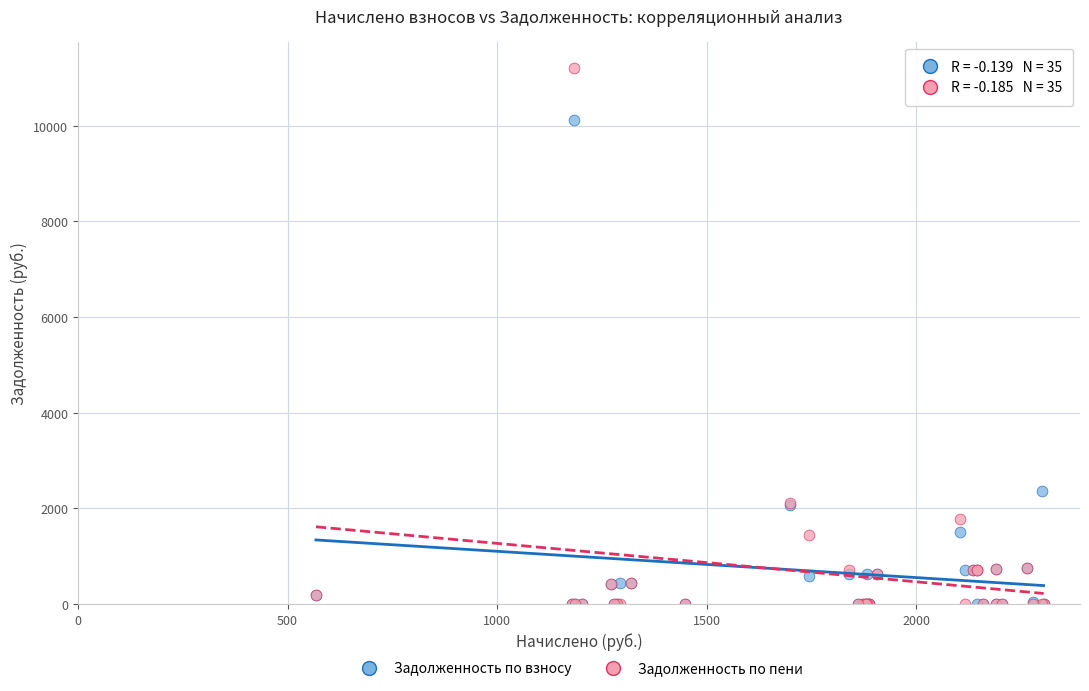

Across all series, what Y value is closest to 5600?

2354.6